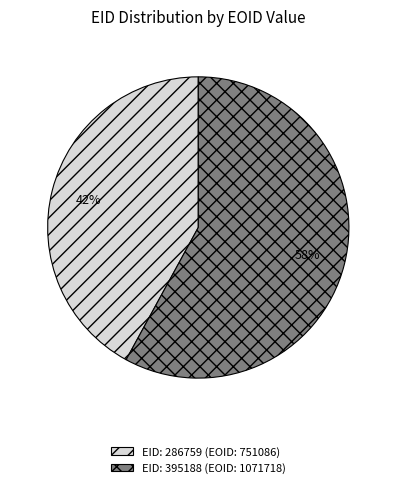

What is the smallest slice in the pie chart?

EID: 286759 (EOID: 751086)